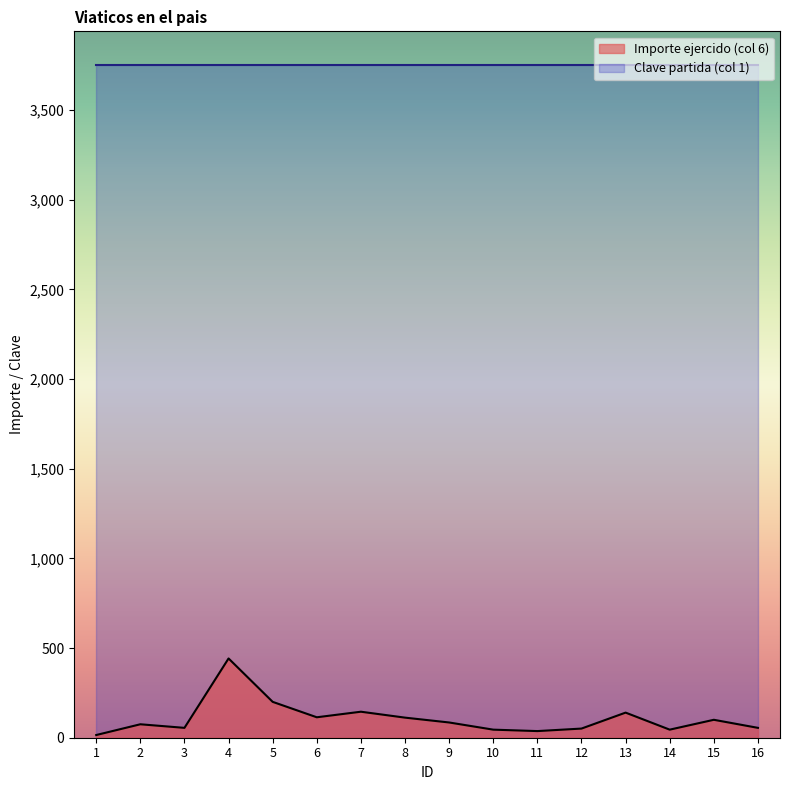

Rank the categories by value from highest to lowest.

4, 5, 7, 13, 6, 8, 15, 9, 2, 3, 16, 12, 10, 14, 11, 1